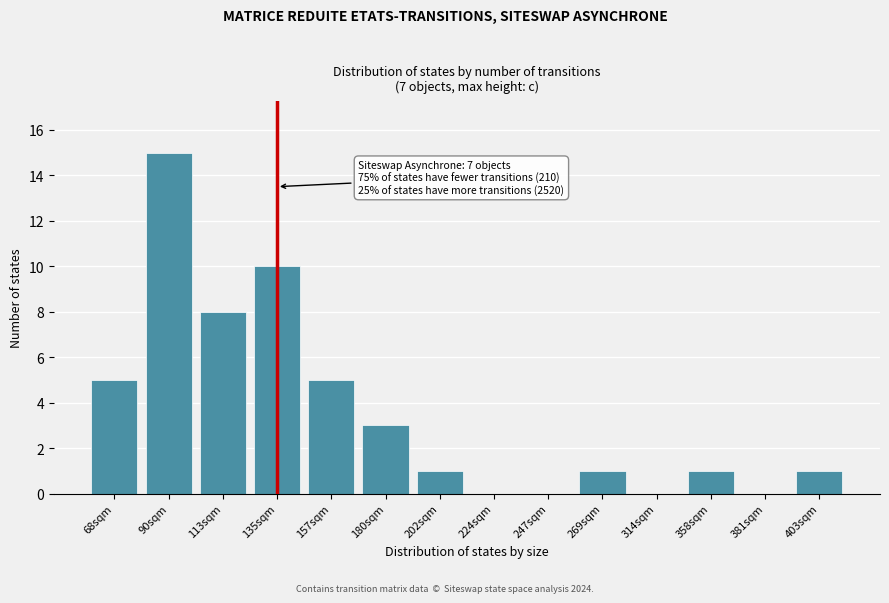

Reading left to right, extract all data points from this chart.

68sqm=5	90sqm=15	113sqm=8	135sqm=10	157sqm=5	180sqm=3	202sqm=1	224sqm=0	247sqm=0	269sqm=1	314sqm=0	358sqm=1	381sqm=0	403sqm=1